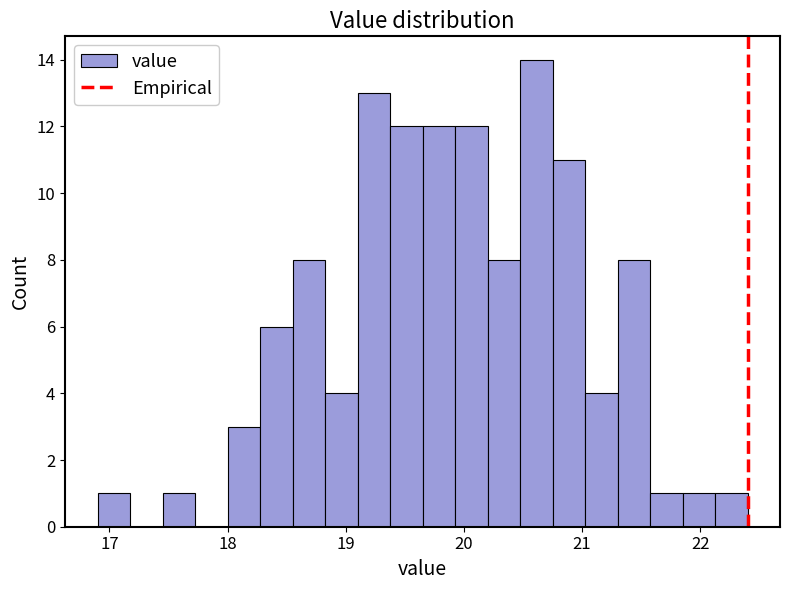

Read against the x-axis, roughly where is the centre of the tallest bar?

20.6